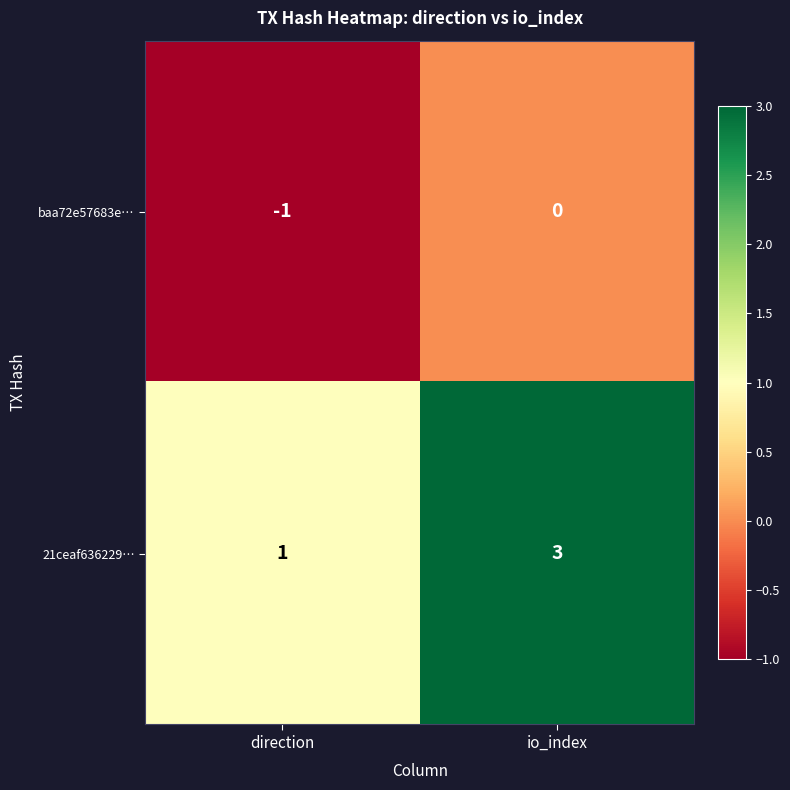

Rank the series by their average value, from lowest to highest.

baa72e57683e…, 21ceaf636229…